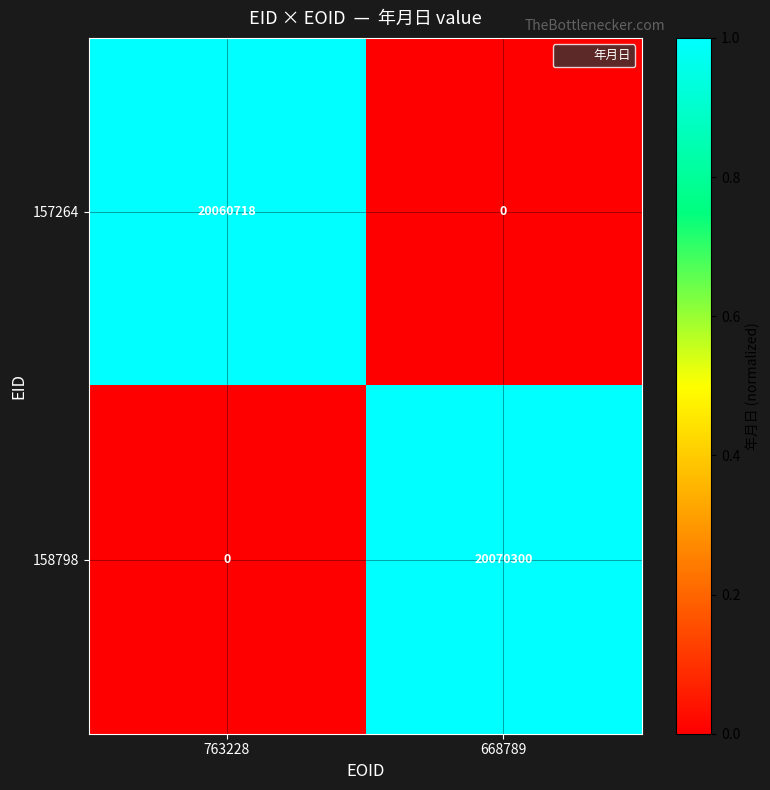

Rank the series by their average value, from highest to lowest.

158798, 157264